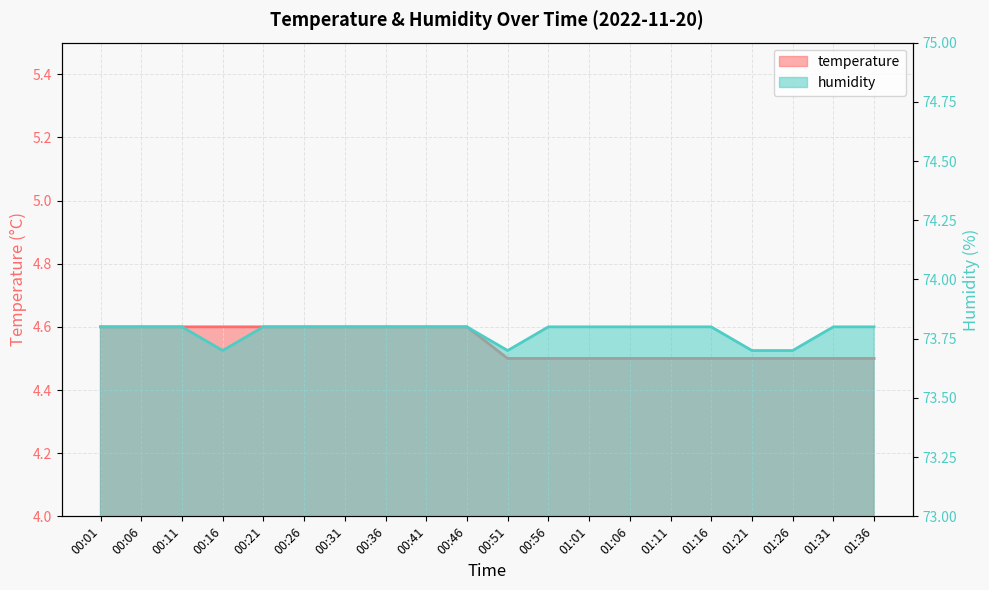

What are all the series names shown in the legend?

temperature, humidity